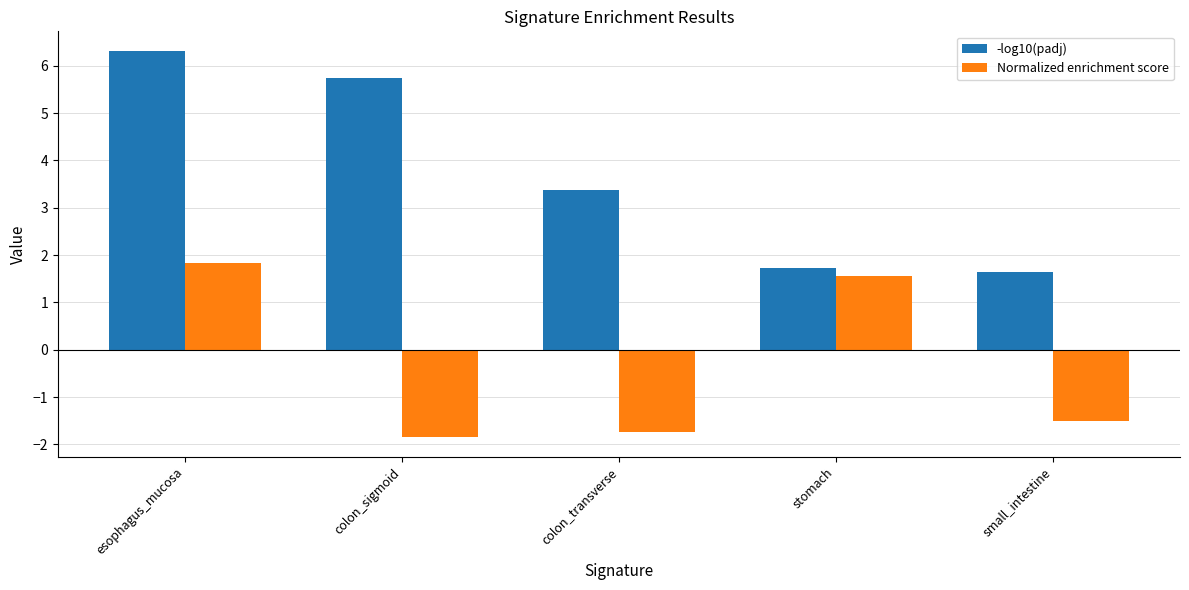

Which label corresponds to the largest value in the chart?

esophagus_mucosa